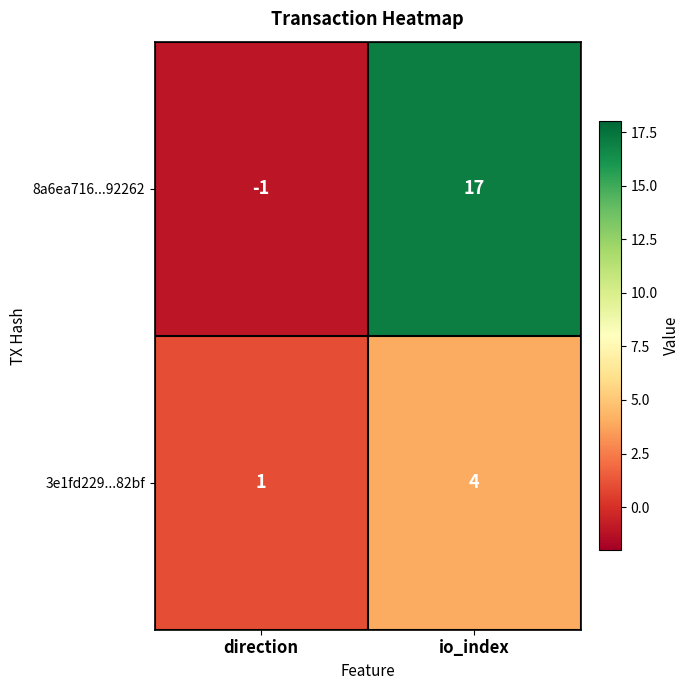

Which category has the lowest value in the 8a6ea716...92262 series?

direction